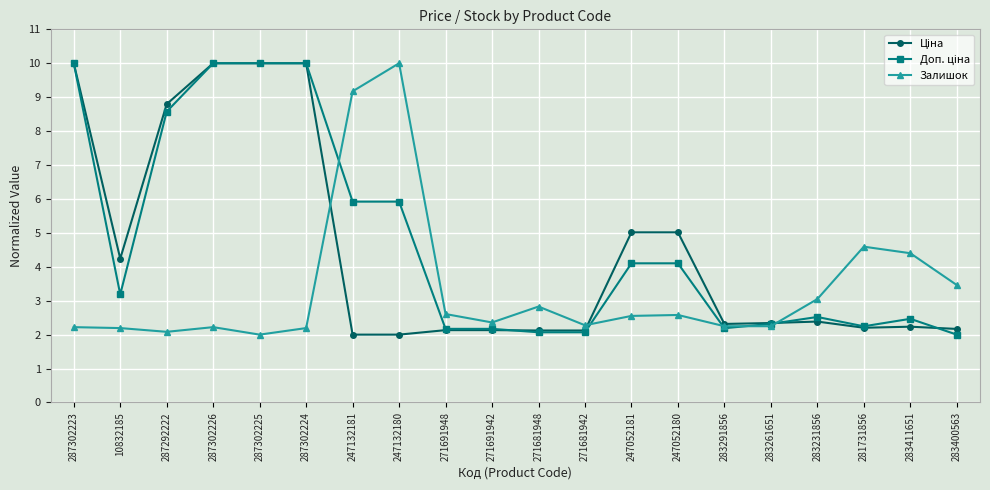

True or false: Залишок has more than 2 points higher than both neighbors.

True